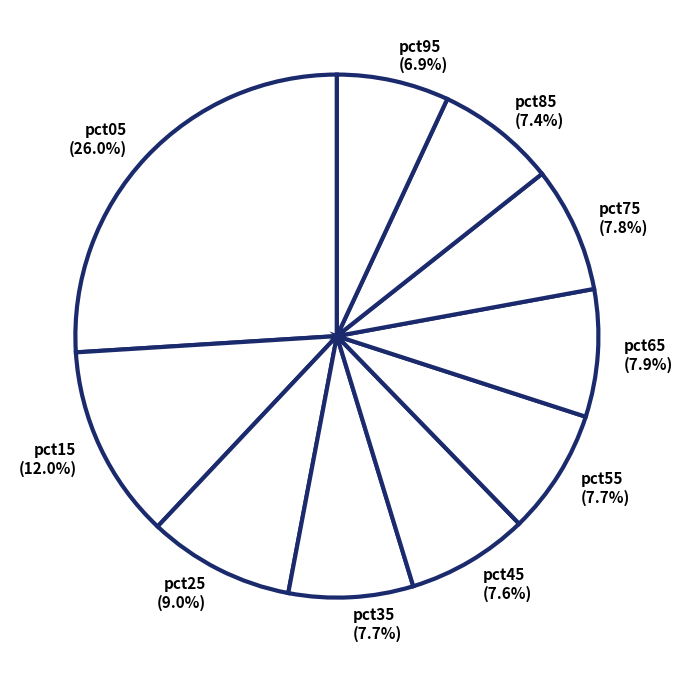

What is the total percentage of pct15 and pct25?

21.0%